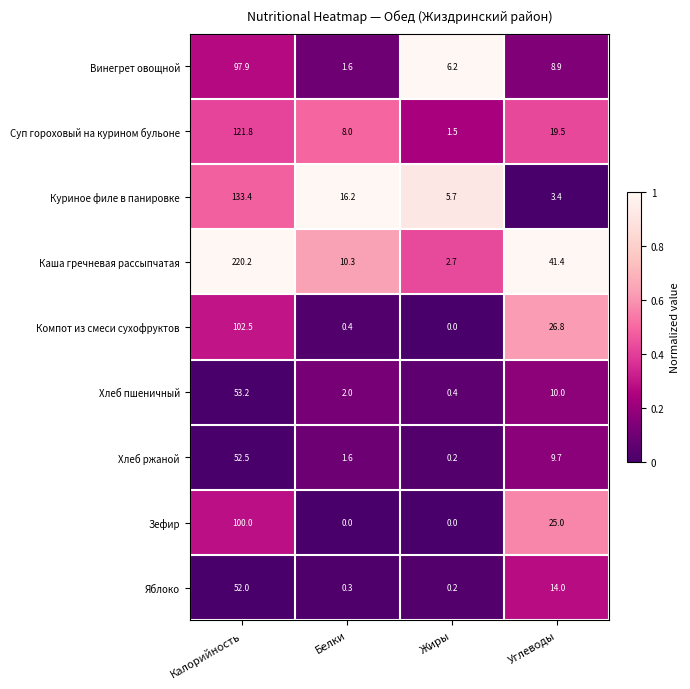

True or false: Каша гречневая рассыпчатая has a value of 10.3 at Белки.

True